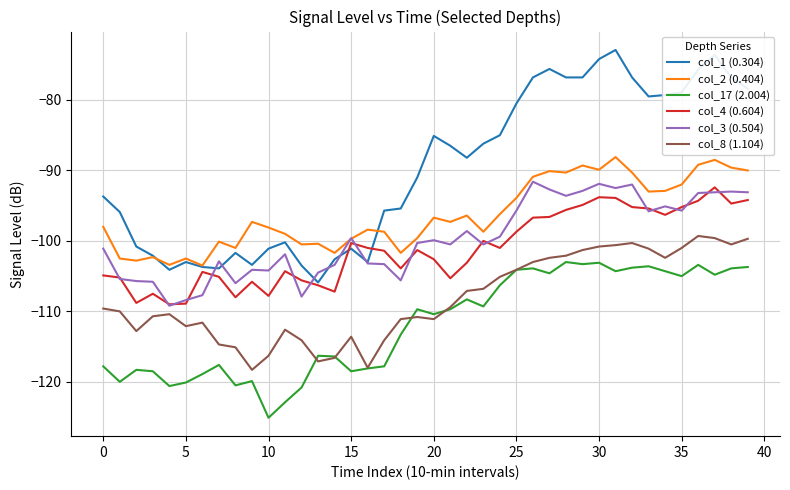

What is the minimum value for col_1 (0.304)?

-105.9